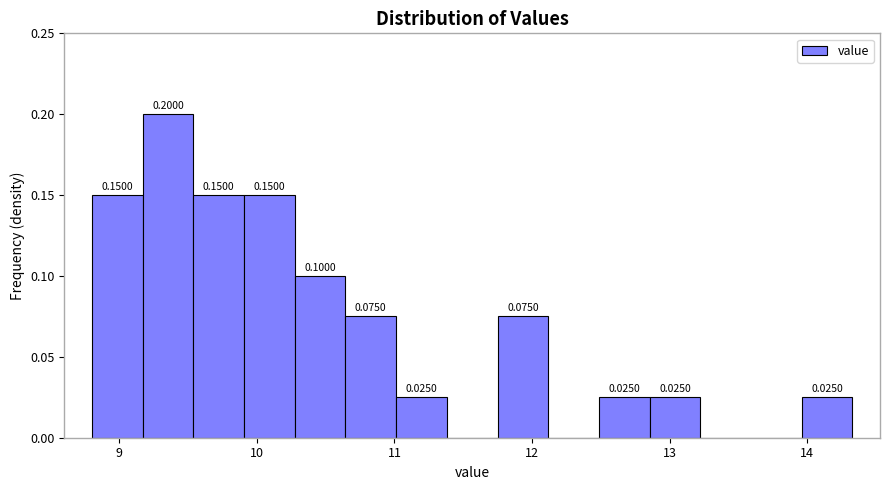

Around what value on the x-axis is the tallest bar? Give the approximate position of its centre, as read against the axis.

9.4